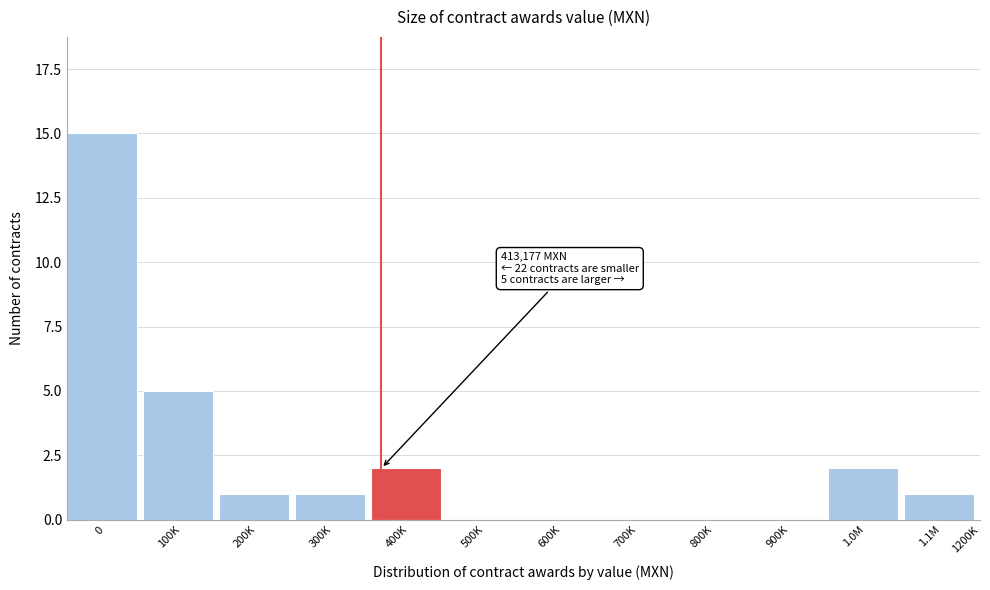

Reading left to right, list all the values displayed in this chart.

0=15	100K=5	200K=1	300K=1	400K=2	500K=0	600K=0	700K=0	800K=0	900K=0	1.0M=2	1.1M=1